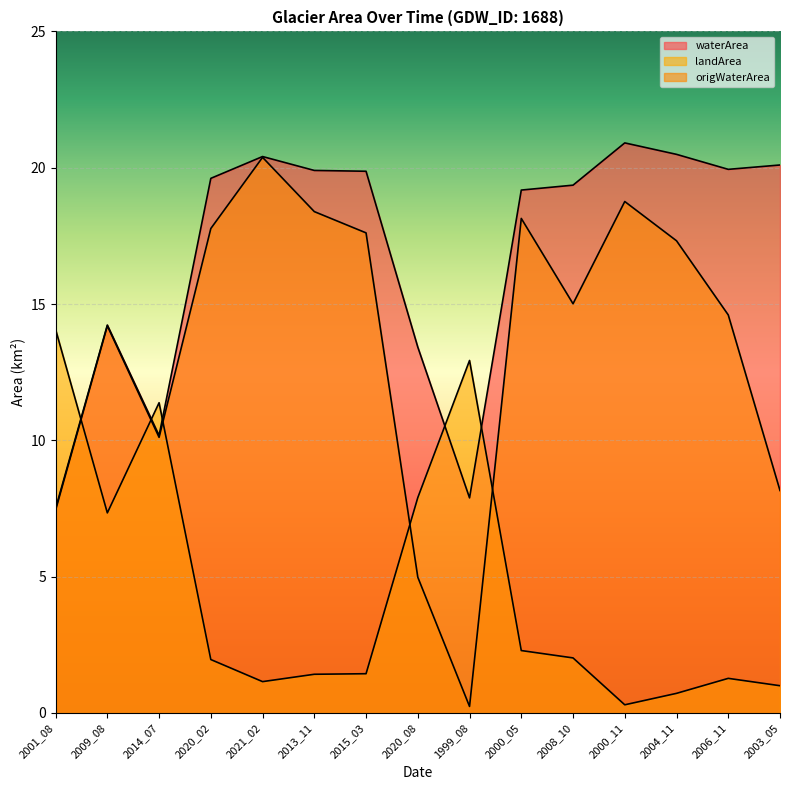

Which category has the lowest value across all series?

1999_08